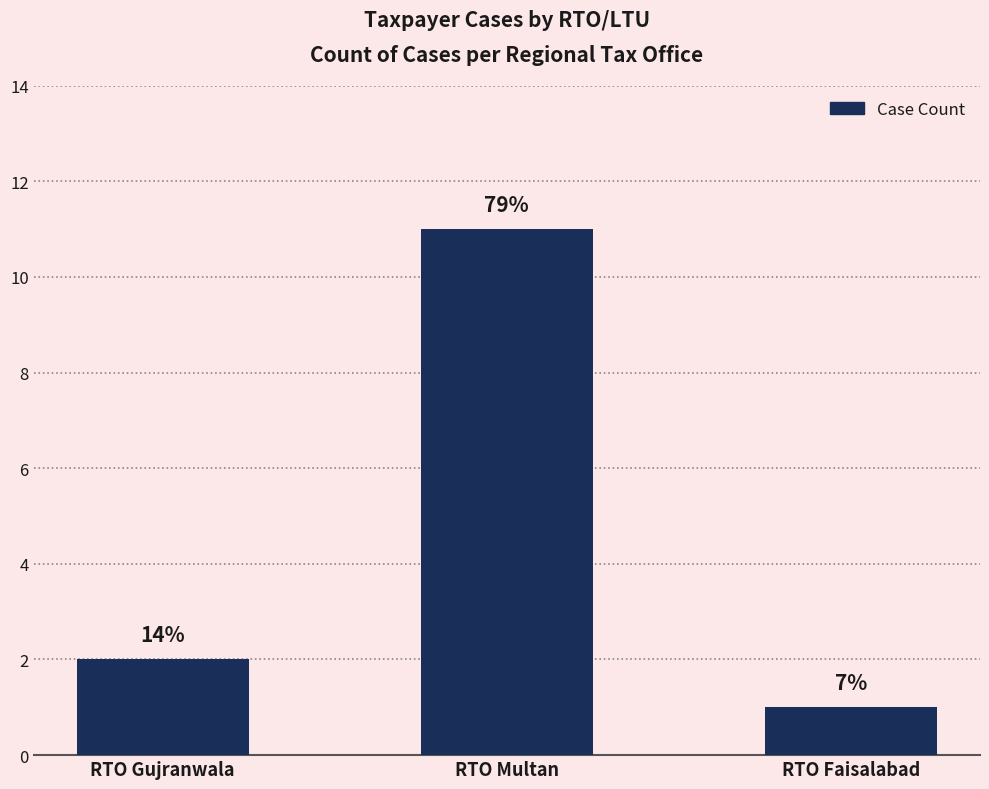

True or false: the data shows 2 at RTO Faisalabad.

False